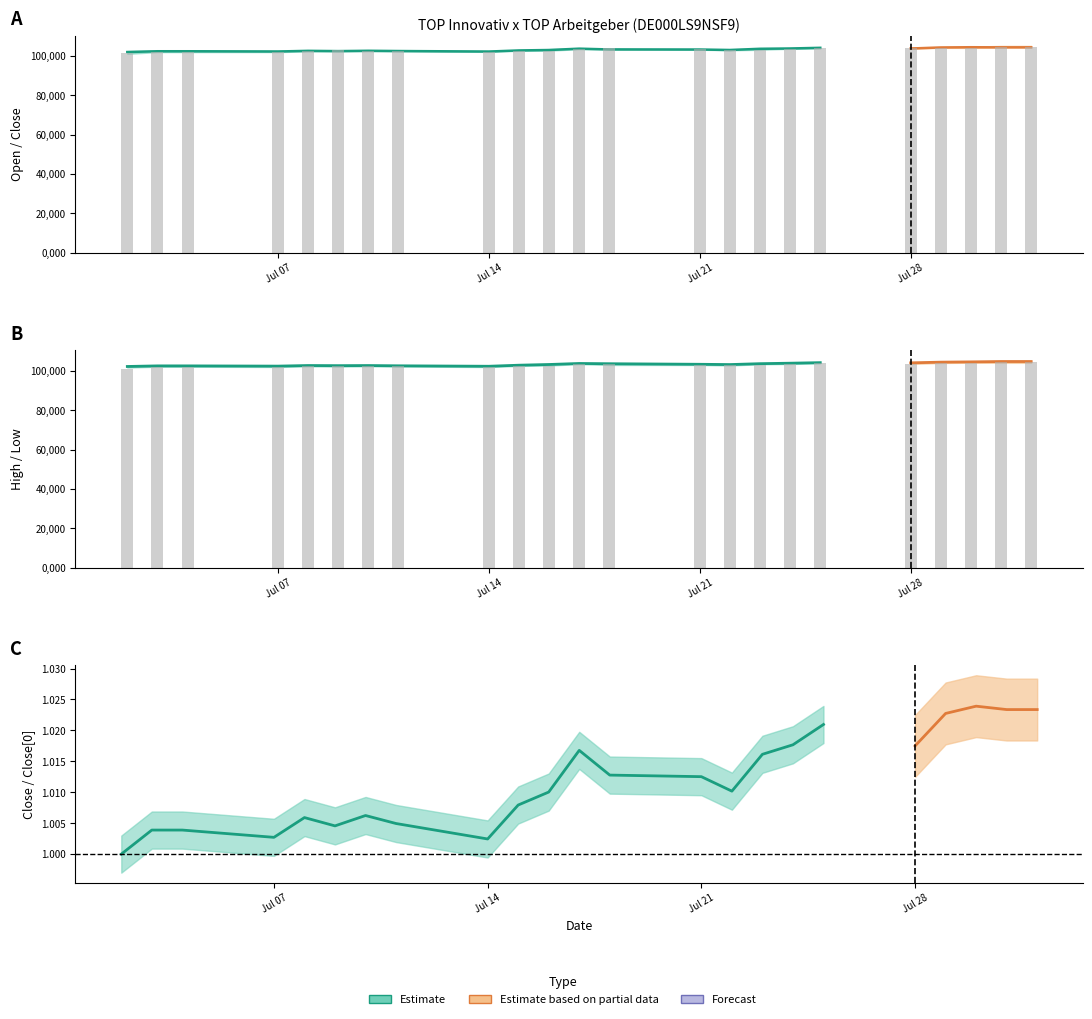

What is the minimum value shown in the chart?

101107